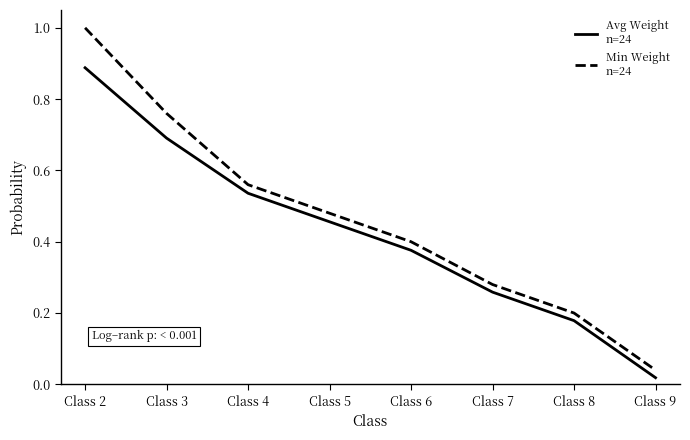

Which category has the lowest value across all series?

Class 9